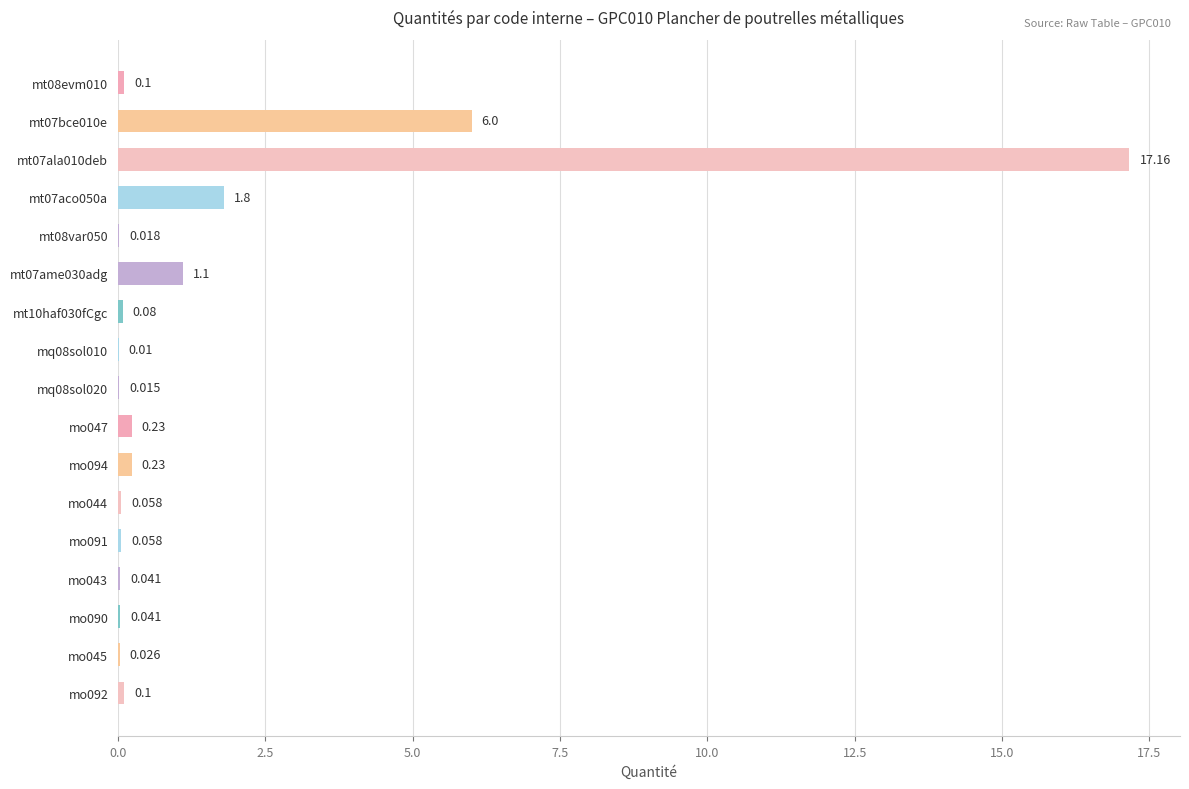

How many categories are shown in the chart?

17